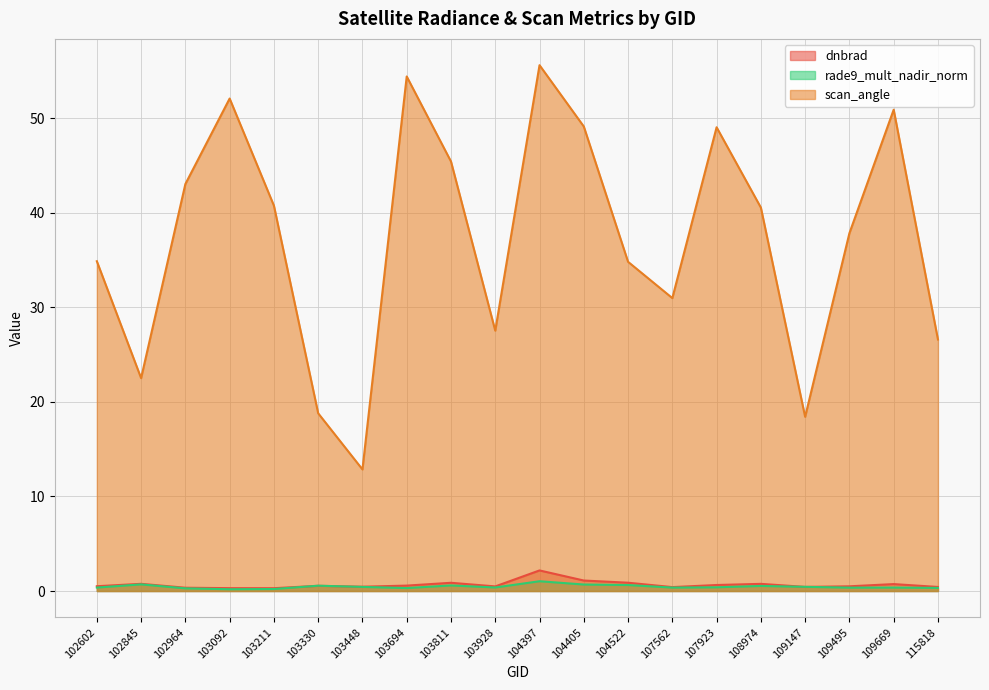

What is the sum of all dnbrad values?

13.2